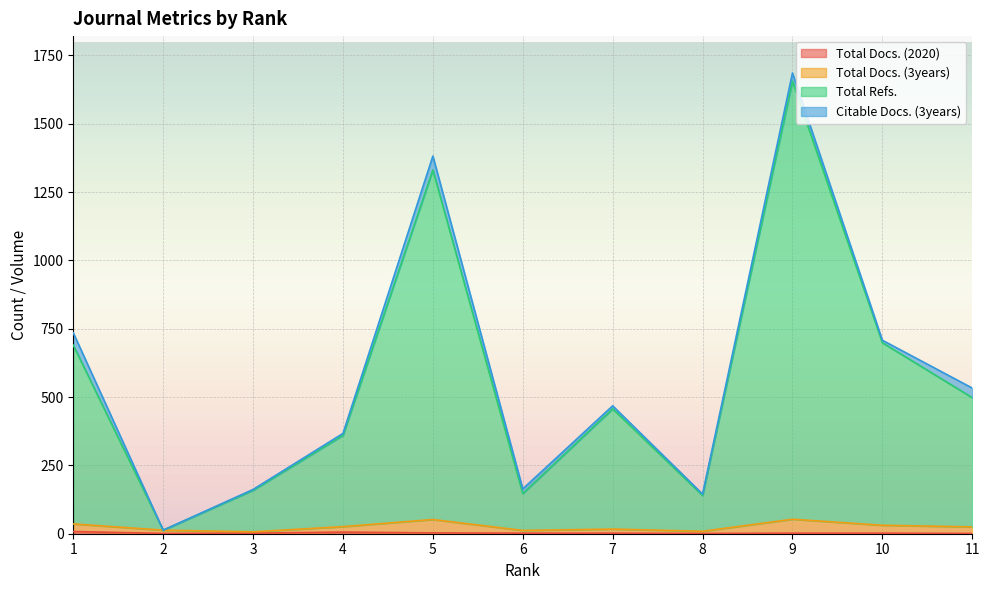

Does the chart display data point markers on the line(s)?

No